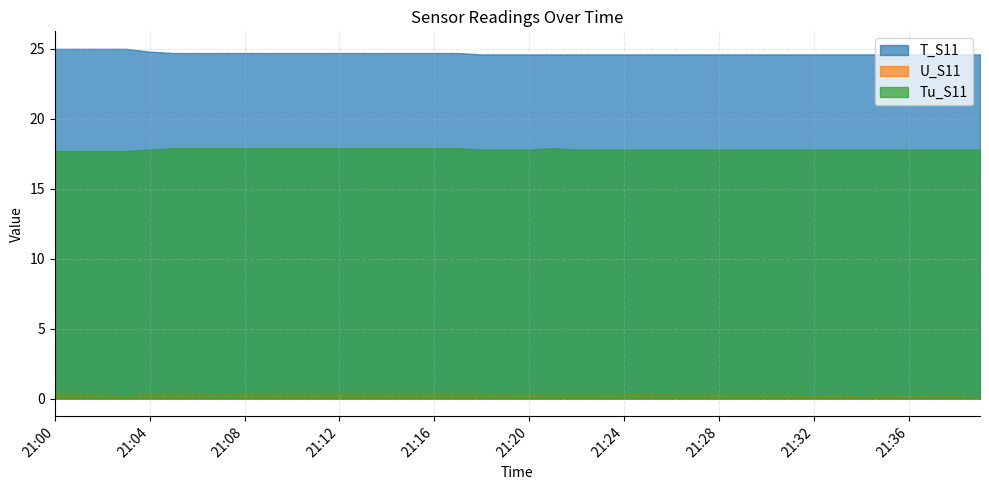

What value does the U_S11 series have at 21:21?

0.3